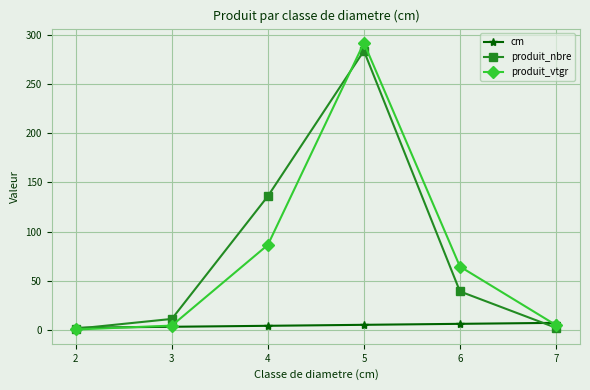

What is the value of the produit_nbre point at the 5th from the left?

39.0